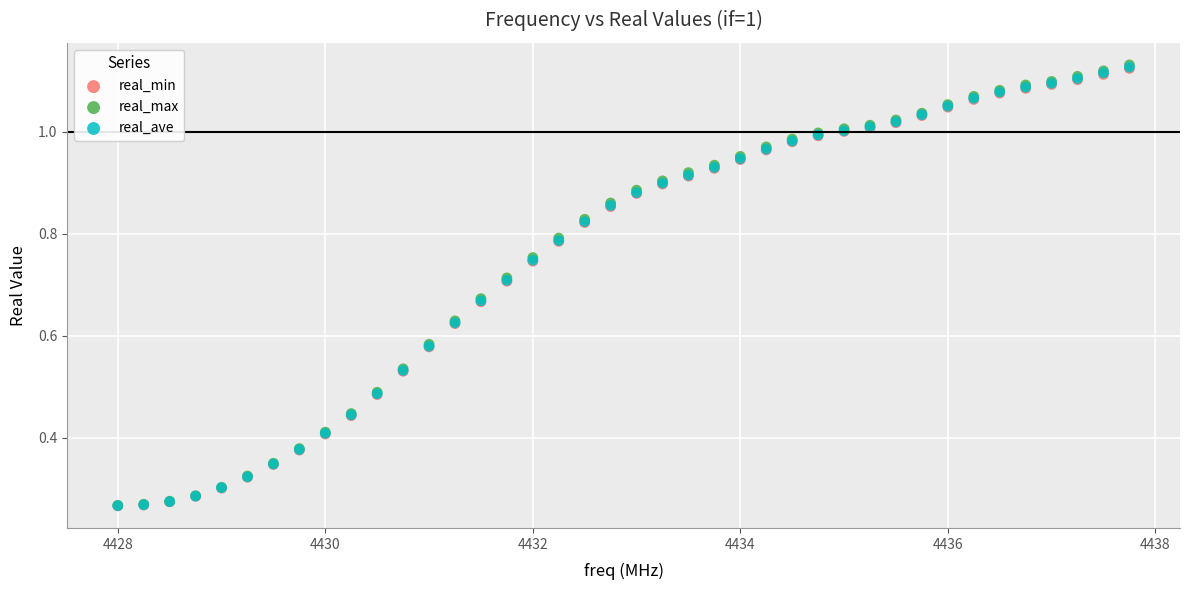

What are all the series names shown in the legend?

real_min, real_max, real_ave